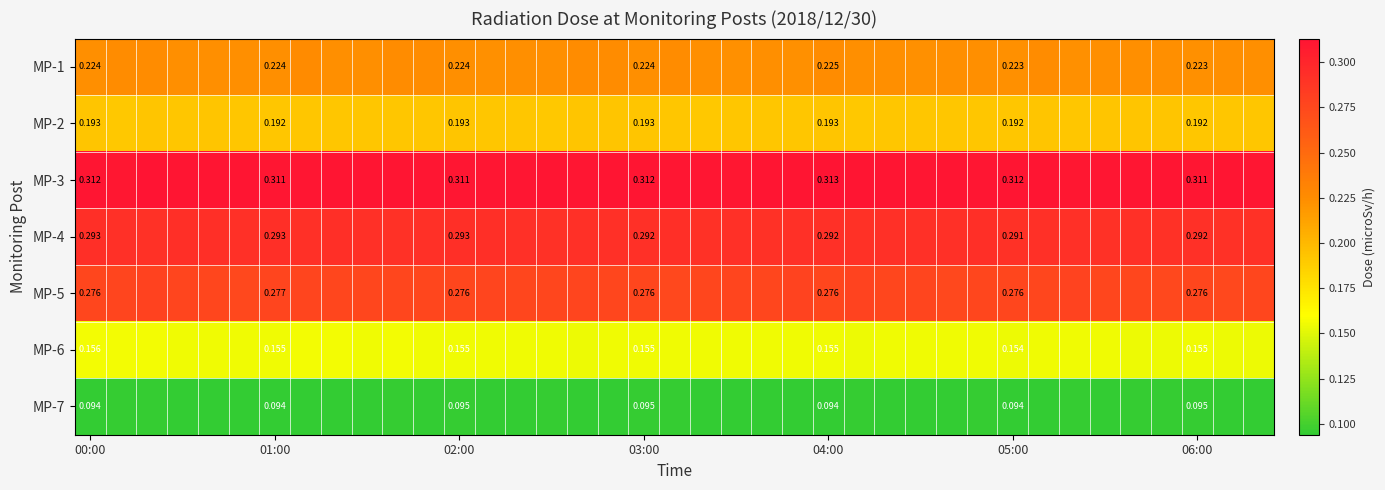

What is the minimum value for MP-4?

0.3